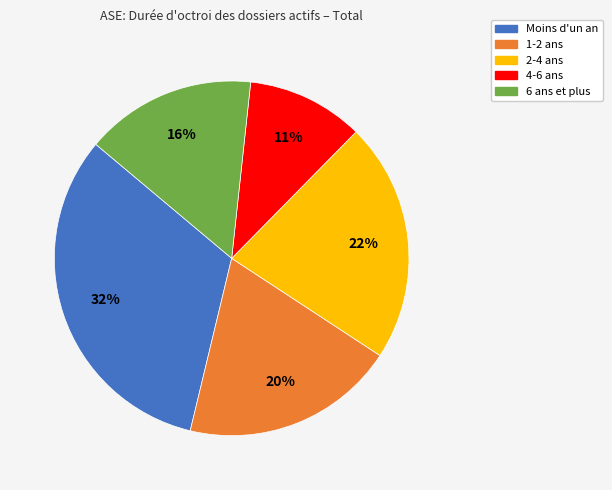

Rank the categories by value from lowest to highest.

4-6 ans, 6 ans et plus, 1-2 ans, 2-4 ans, Moins d'un an